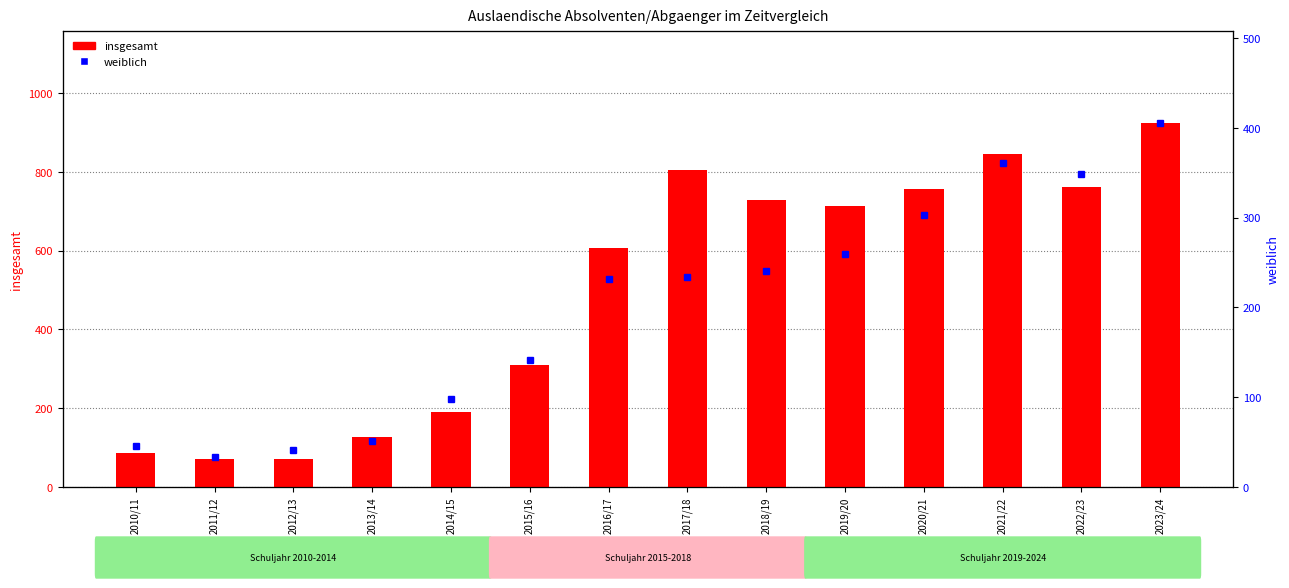

Which category has the lowest value across all series?

2011/12